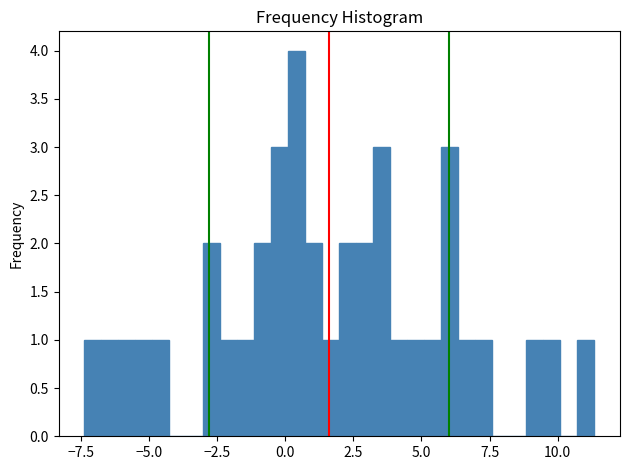

Around what value on the x-axis is the tallest bar? Give the approximate position of its centre, as read against the axis.

0.5